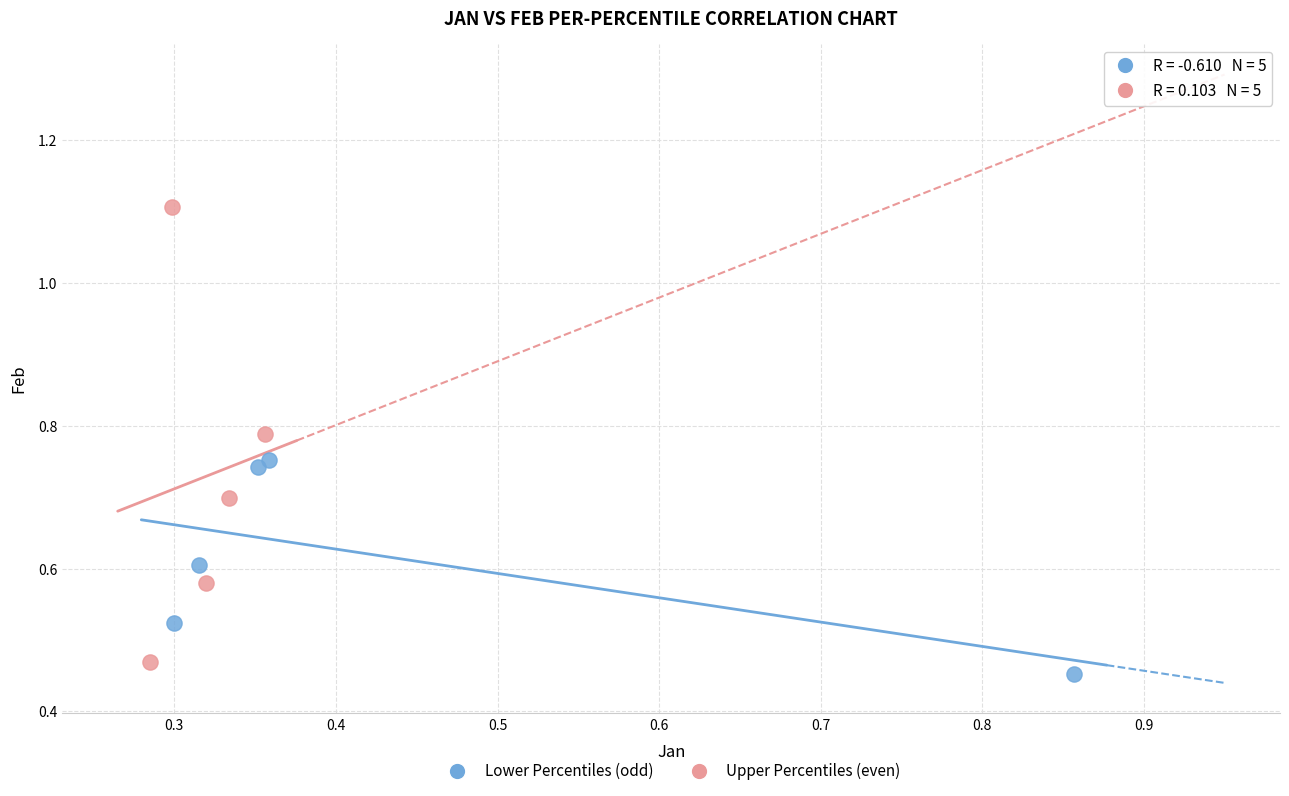

Which series has the widest spread of Y values?

Upper Percentiles (even)